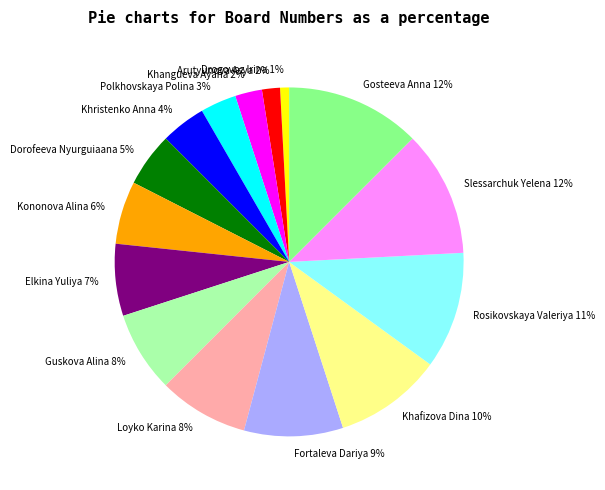

Count the number of slices in the pie.

15